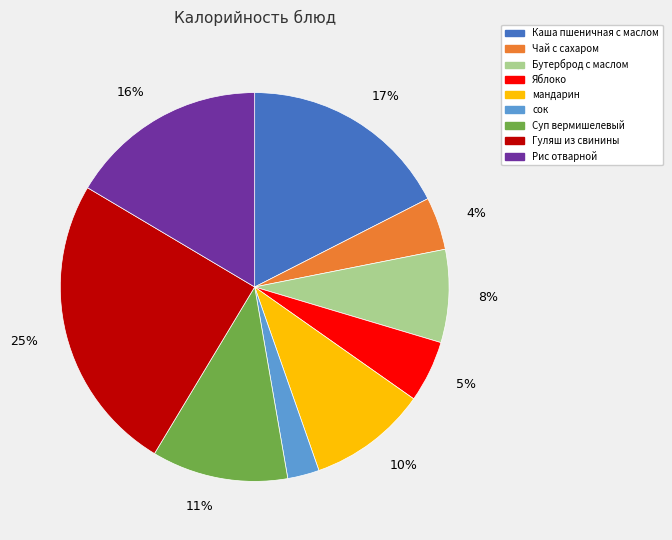

To the nearest percent, what is the difference between the largest and smallest slice percentages?

22%